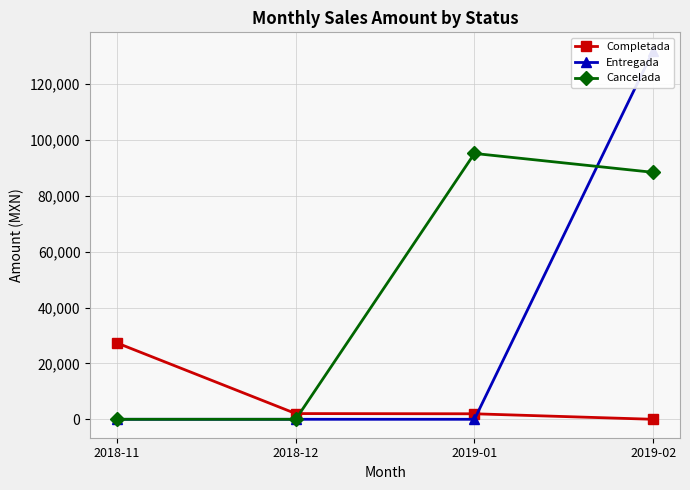

What position from the right is 2018-12?

3